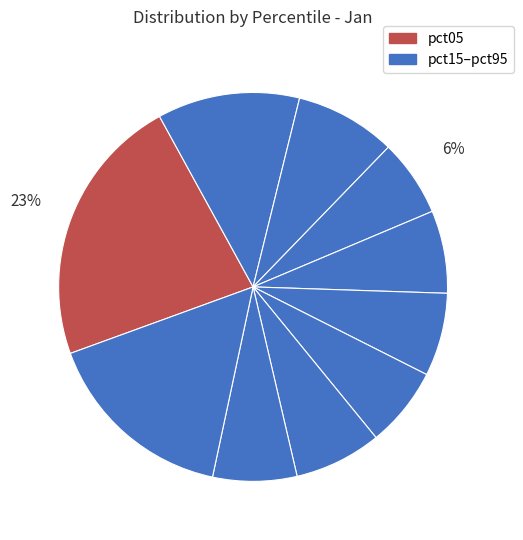

Count the number of slices in the pie.

10